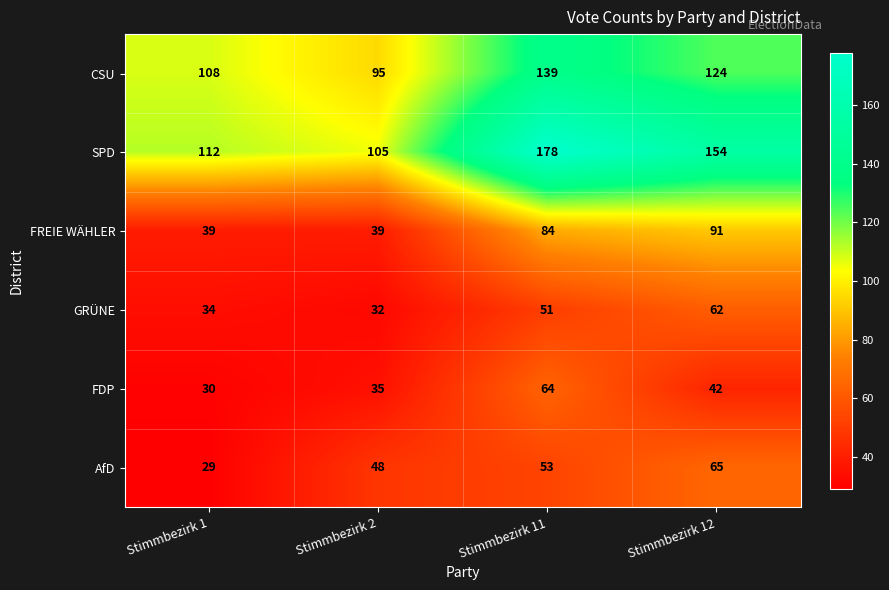

Count the number of data series in this chart.

6